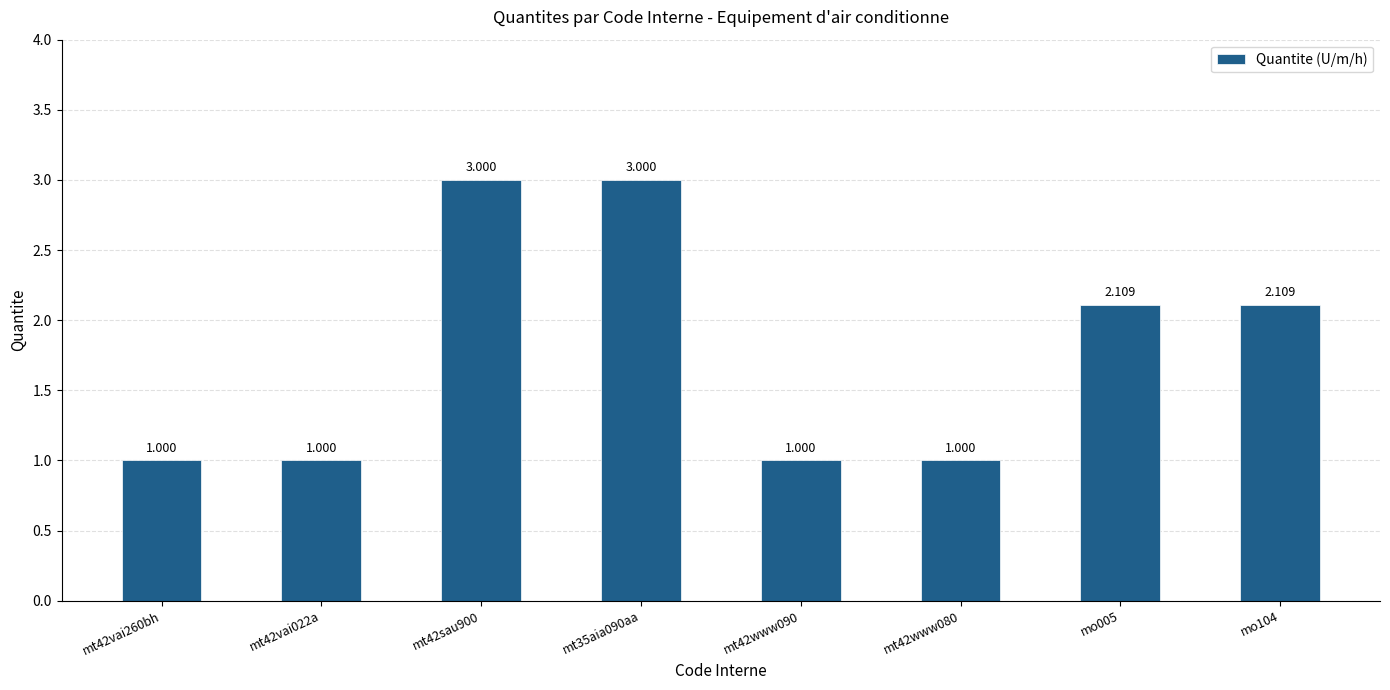

List the labels in order of value, largest first.

mt42sau900, mt35aia090aa, mo005, mo104, mt42vai260bh, mt42vai022a, mt42www090, mt42www080